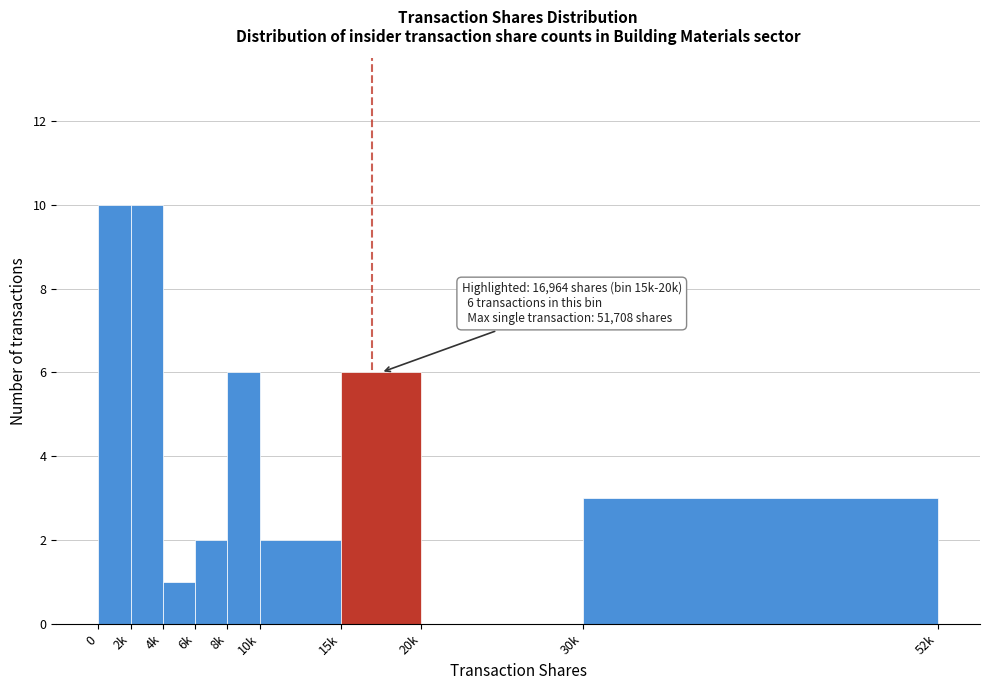

Reading left to right, what are all the values shown in this chart?

0=10	2k=10	4k=1	6k=2	8k=6	10k=2	15k=6	20k=0	30k=3